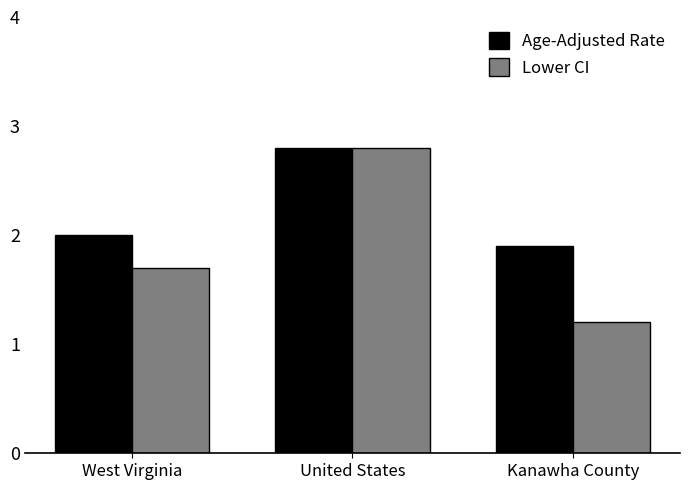

What is the difference between the second highest and minimum values in the Age-Adjusted Rate series?

0.1